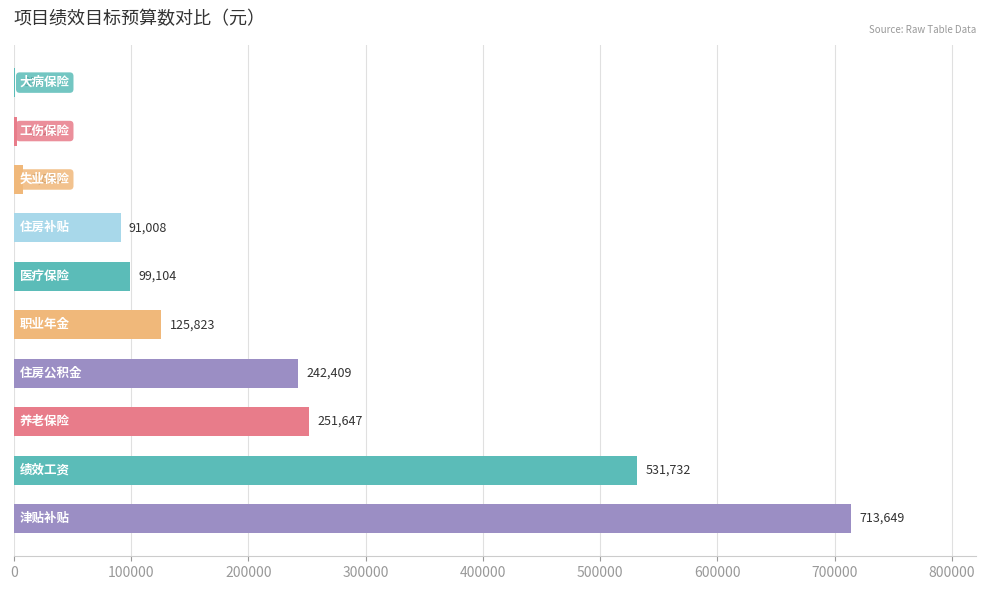

What is the maximum value shown in the chart?

713648.7